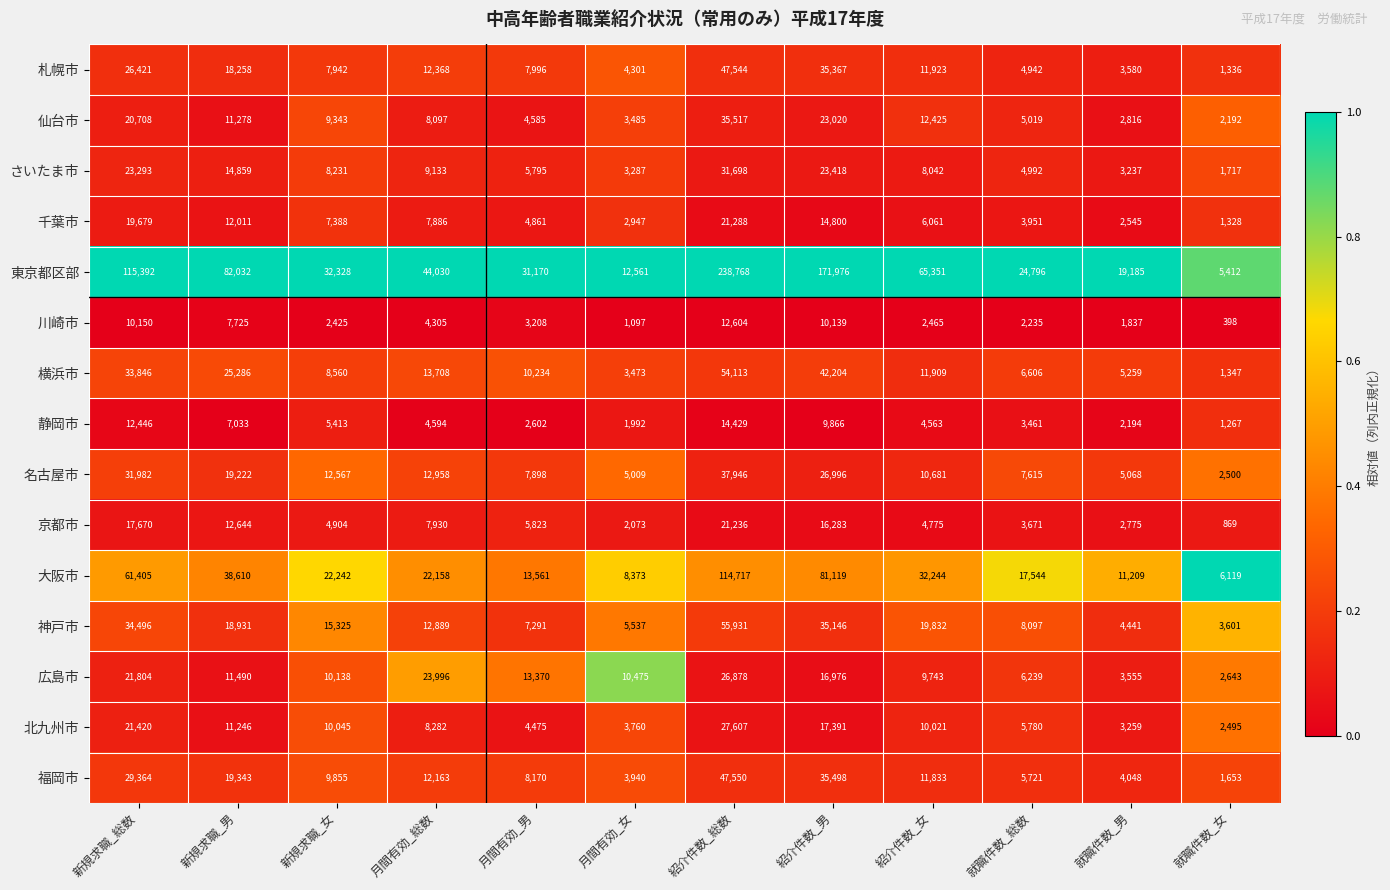

Rank the series by their maximum value, from highest to lowest.

東京都区部, 大阪市, 神戸市, 横浜市, 福岡市, 札幌市, 名古屋市, 仙台市, さいたま市, 北九州市, 広島市, 千葉市, 京都市, 静岡市, 川崎市